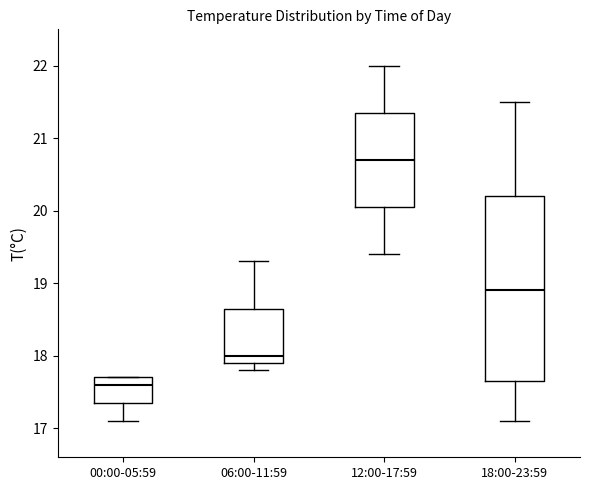

Which box has the lowest median line?

00:00-05:59